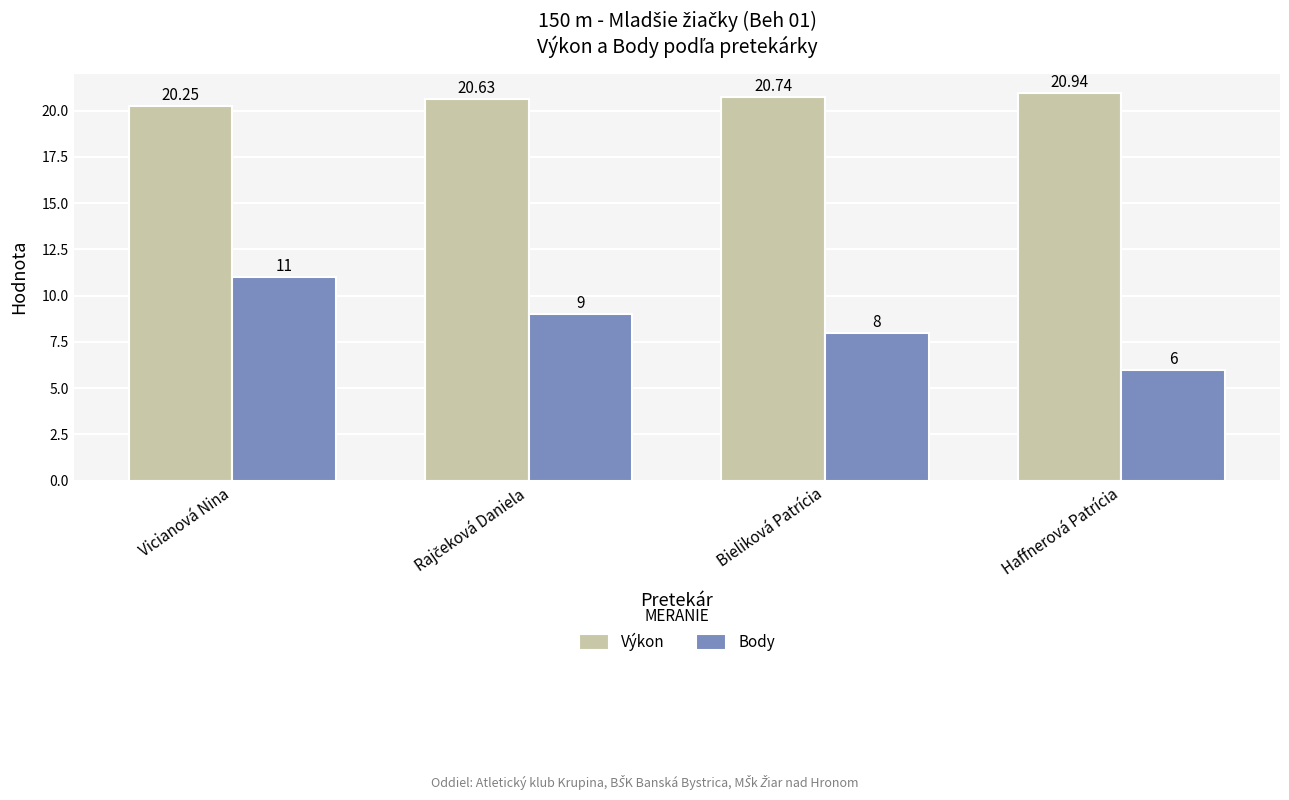

What position from the left is Haffnerová Patrícia?

4